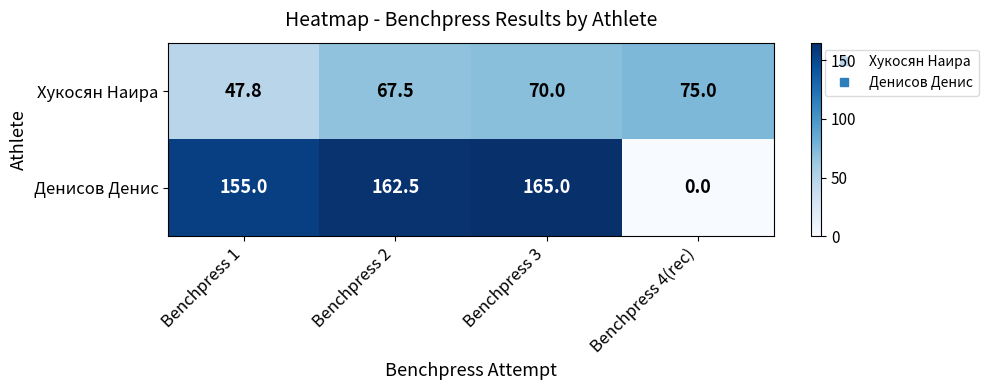

What is the approximate value of Хукосян Наира at Benchpress 4(rec)?

75.0